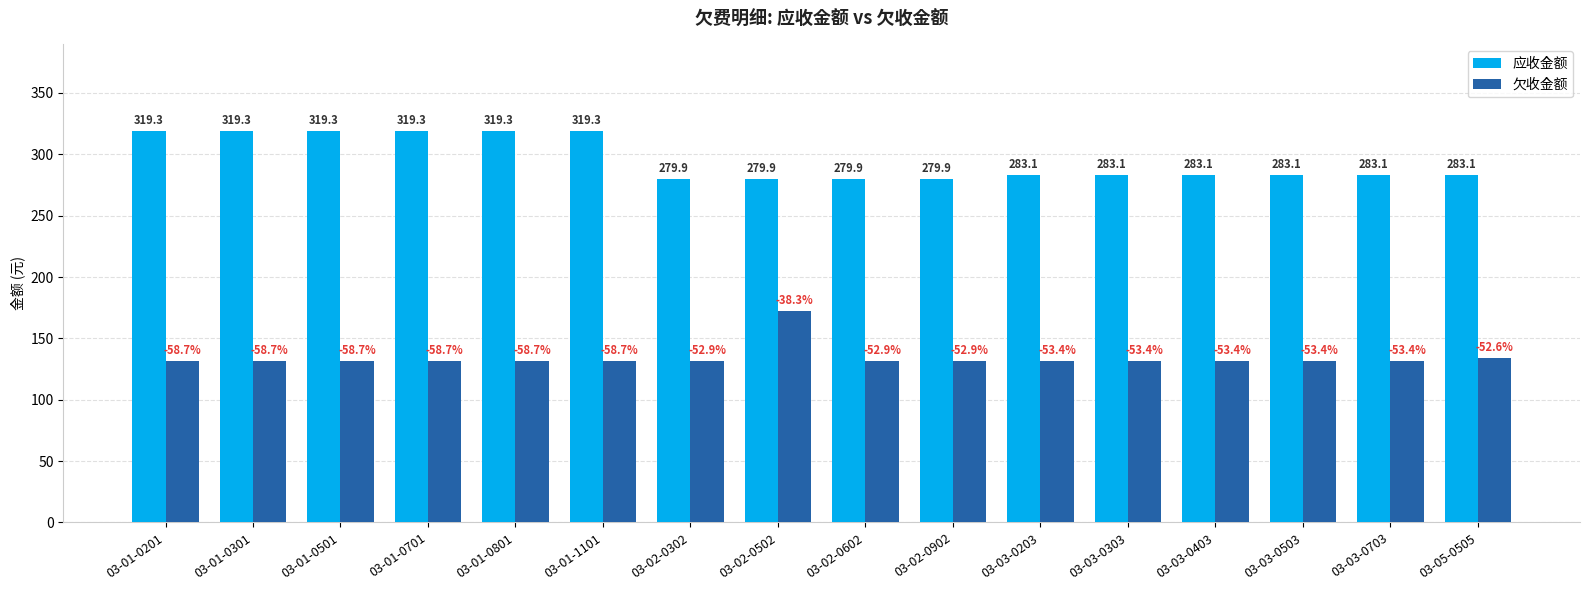

Reading right to left, extract all data points from this chart.

应收金额: 283.1	283.1	283.1	283.1	283.1	283.1	279.9	279.9	279.9	279.9	319.3	319.3	319.3	319.3	319.3	319.3
欠收金额: 134.3	131.9	131.9	131.9	131.9	131.9	131.9	131.9	172.6	131.9	131.9	131.9	131.9	131.9	131.9	131.9